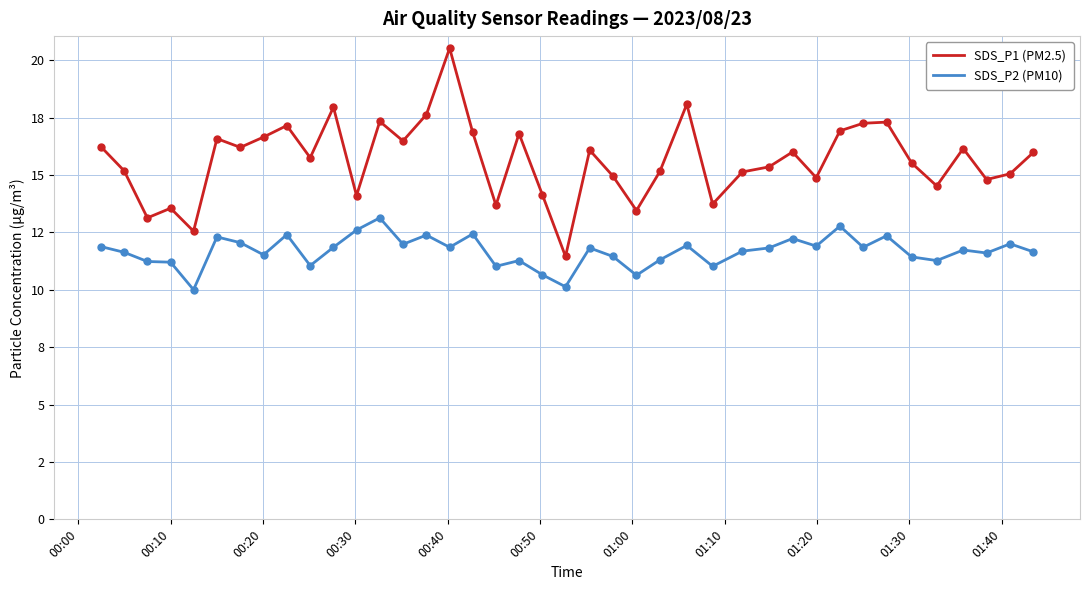

Is this an area chart (filled region under the line)?

No